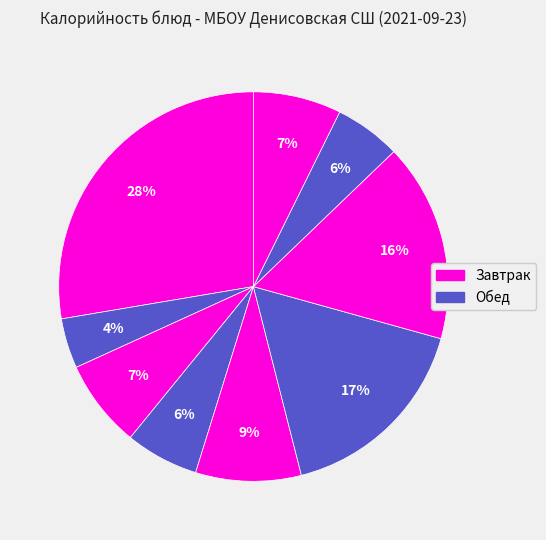

How many slices are in this pie chart?

9